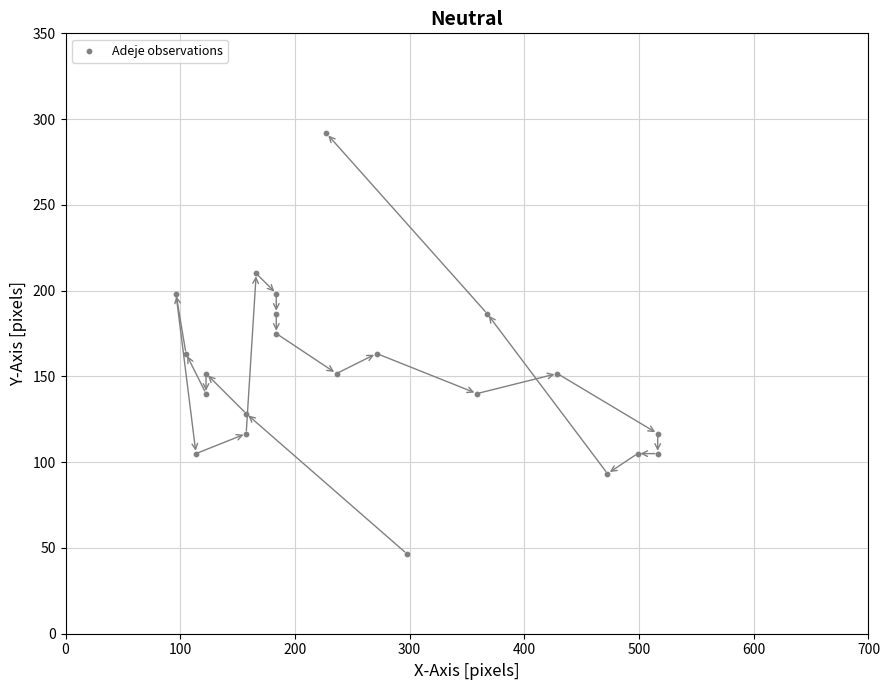

What is the range of X values (max minus min)?

420.0